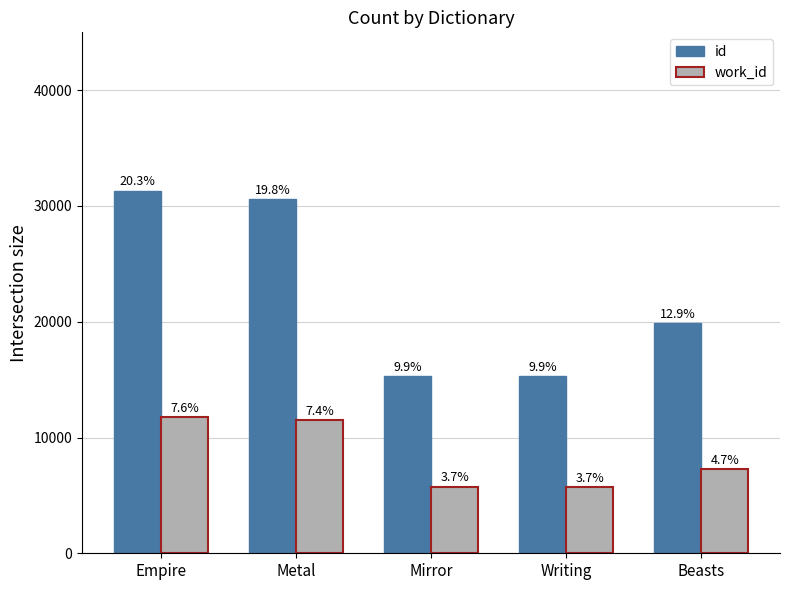

True or false: work_id has a value of 5732 at Writing.

True